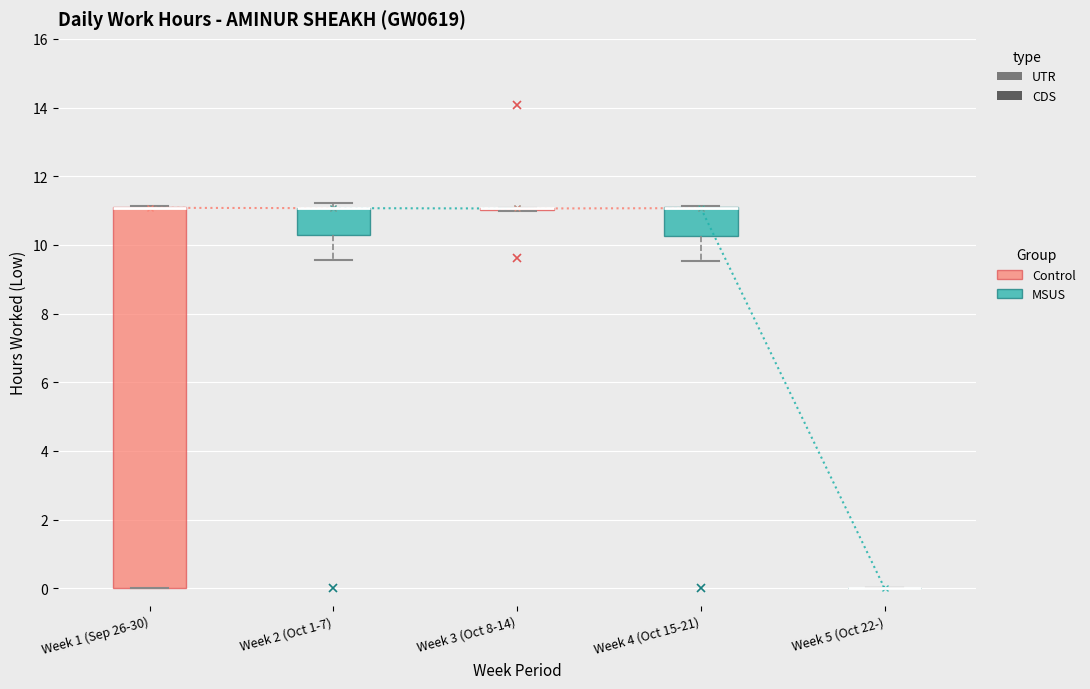

Reading left to right, read every box against the y-axis: the position of its median line, the range the box covers, and the ends of its whiskers. The values are not printed on the chart, so give them approximately, as read against the axis.

Week 1 (Sep 26-30): median 11.0 (drawn on the box's upper edge), box 0.0 to 11.2, whiskers 0.0 to 11.2
Week 2 (Oct 1-7): median 11.0 (drawn on the box's upper edge), box 10.2 to 11.0, whiskers 9.6 to 11.2
Week 3 (Oct 8-14): box collapsed to a line at 11.0, whiskers 11.0 to 11.0
Week 4 (Oct 15-21): median 11.0 (drawn on the box's upper edge), box 10.2 to 11.2, whiskers 9.6 to 11.2
Week 5 (Oct 22-): box collapsed to a line at 0.0, whiskers 0.0 to 0.0